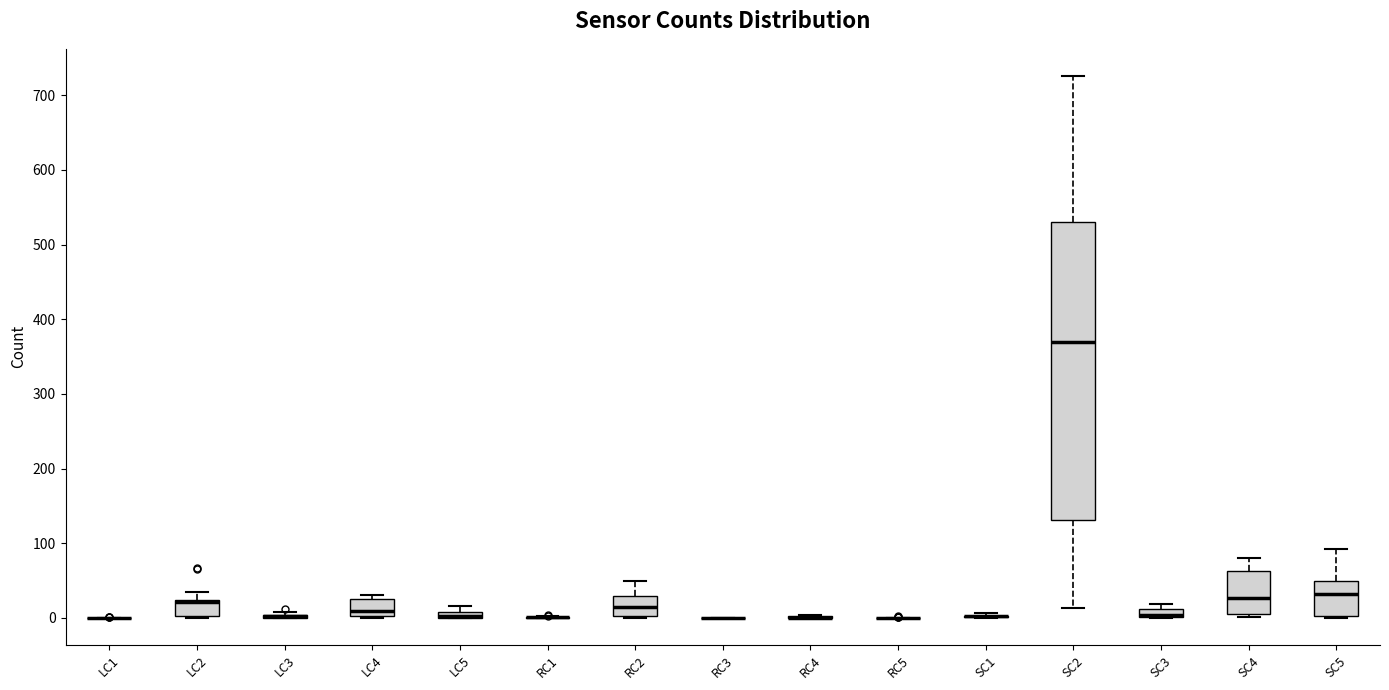

Comparing the boxes themselves (not the whiskers), which one is the tallest?

SC2